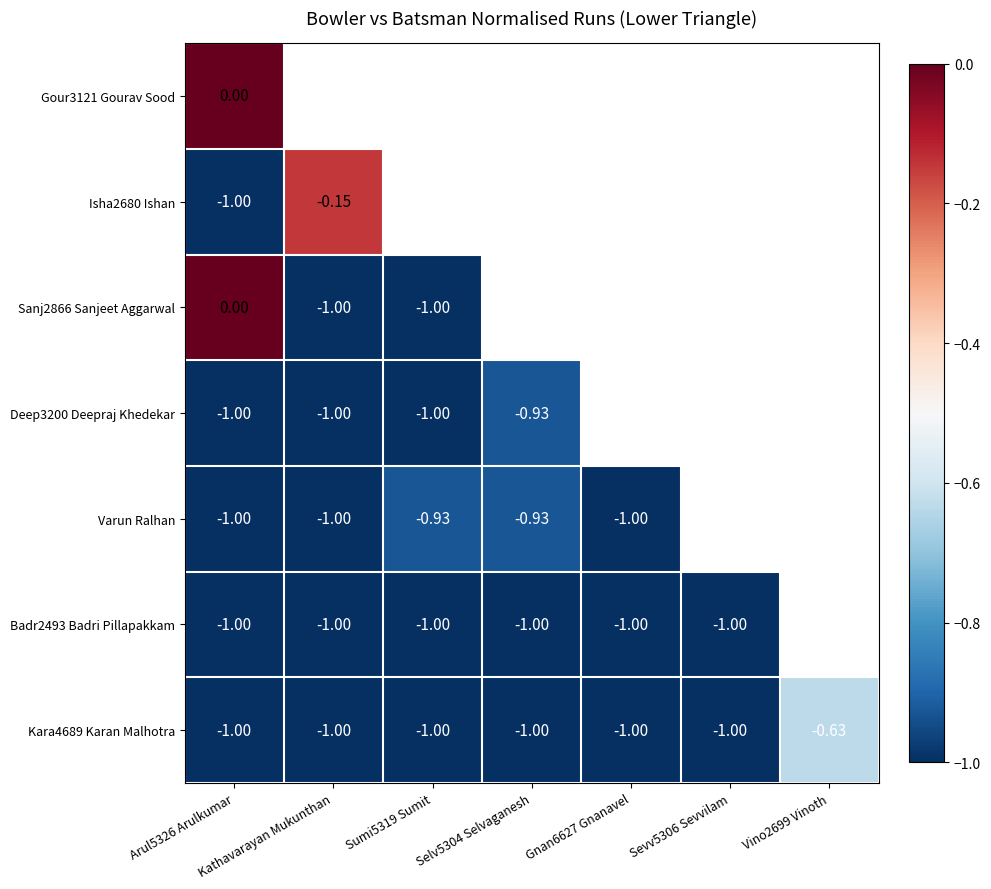

Between Sumi5319 Sumit and Gnan6627 Gnanavel, which is larger?

Gnan6627 Gnanavel